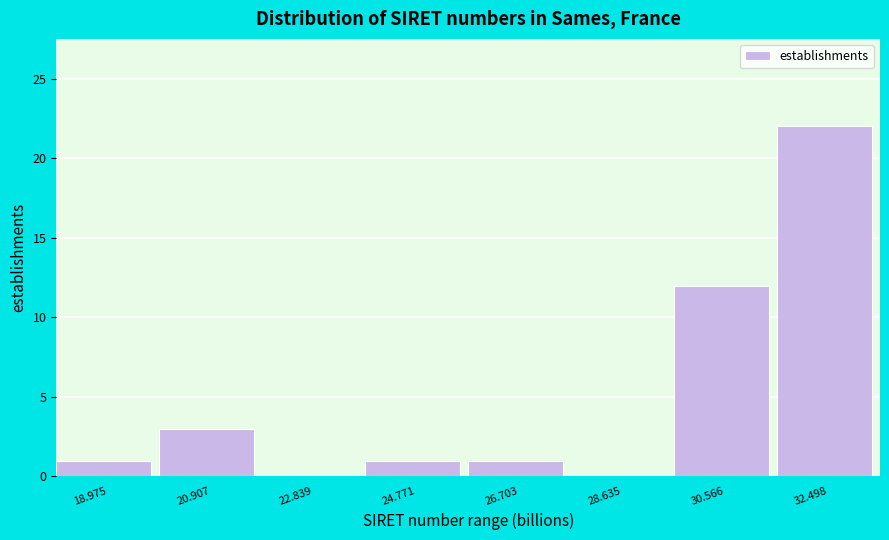

Which range on the x-axis has the tallest bar?

31.6 to 33.4